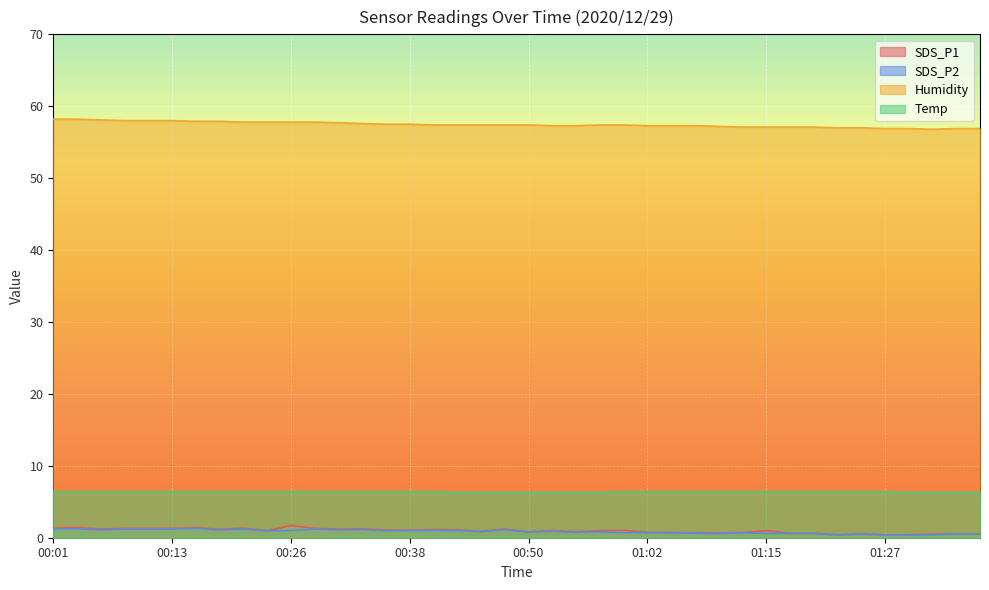

What is the spread (max minus min) of values at 00:26?

56.8